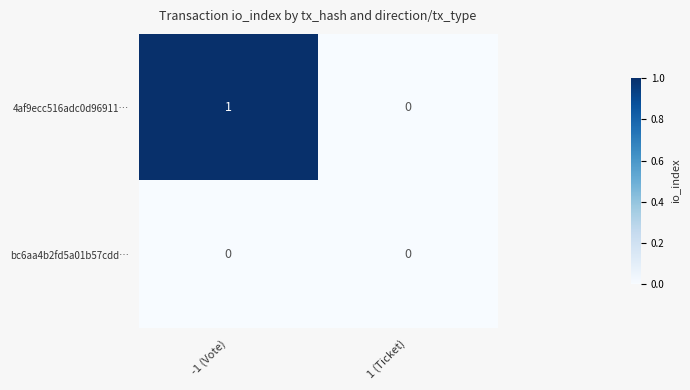

At which category is the sum across all series the highest?

-1 (Vote)